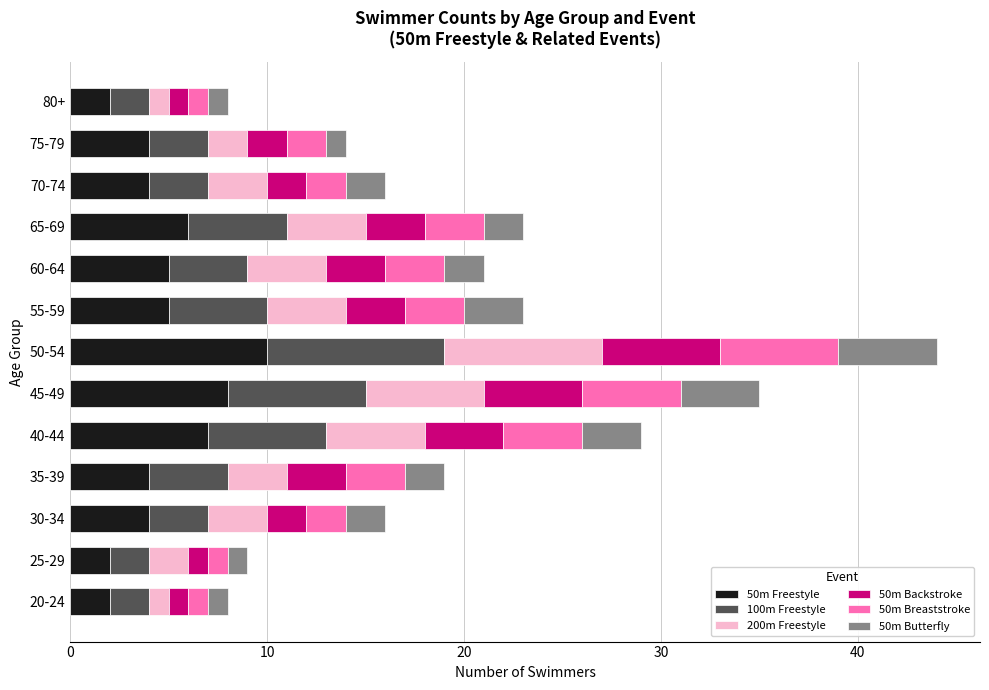

Count the number of data series in this chart.

6